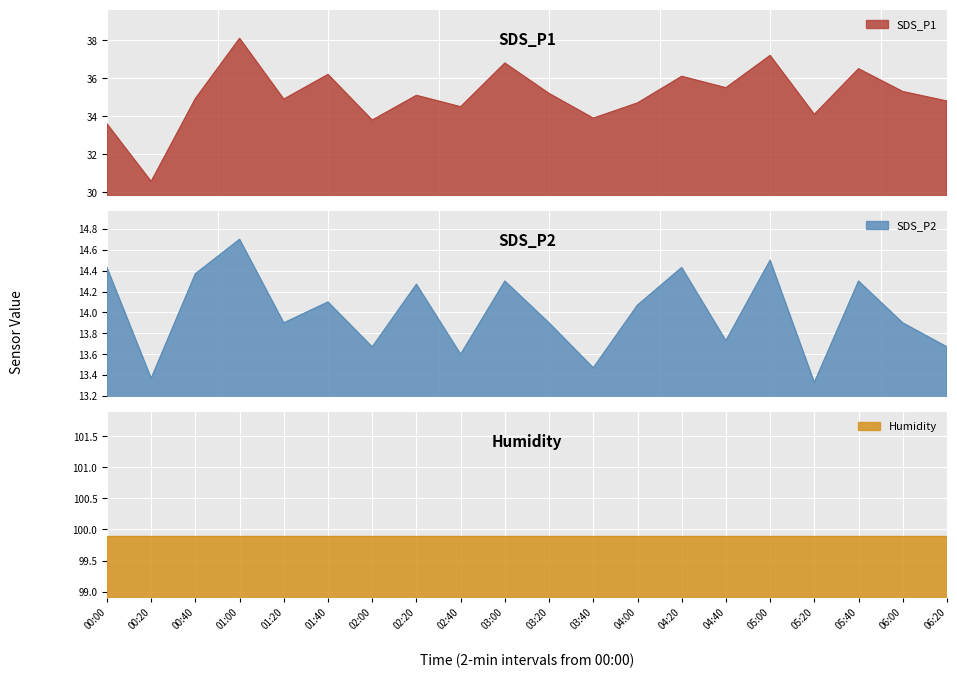

What is the minimum value for SDS_P1?

30.6